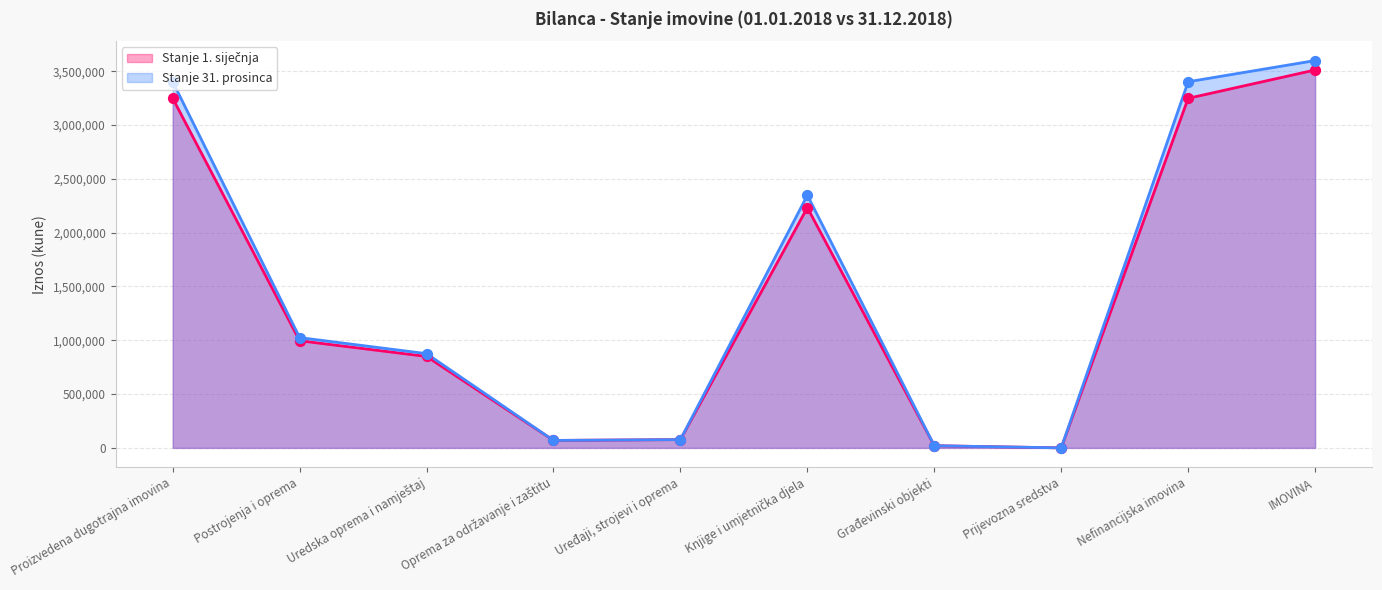

Which series has the largest total across all categories?

Stanje 31. prosinca